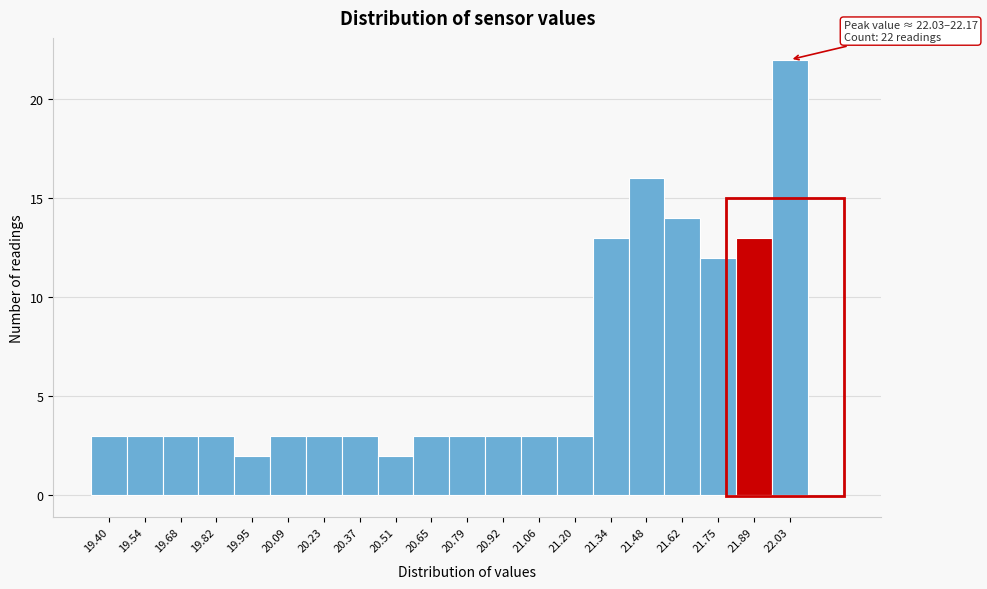

Reading left to right, transcribe all the data shown in this chart.

3	3	3	3	2	3	3	3	2	3	3	3	3	3	13	16	14	12	13	22